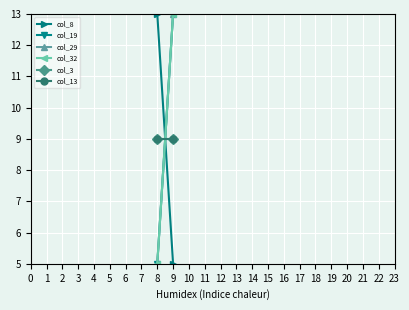

What is the difference between the maximum and minimum values in the col_8 series?

8